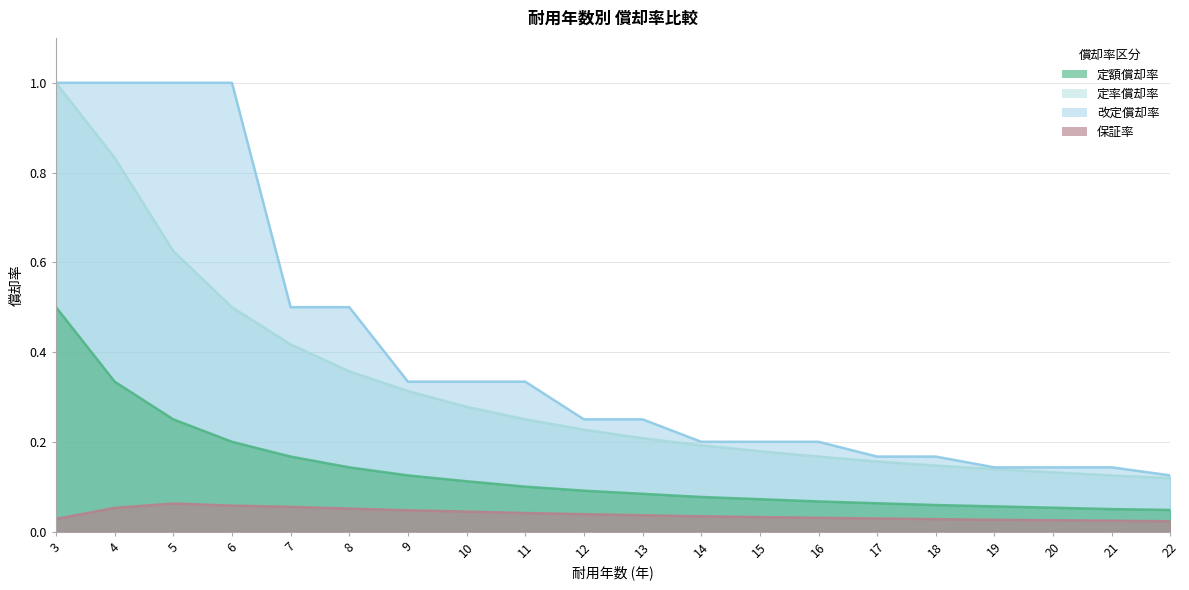

What is the spread (max minus min) of values at 9?

0.3